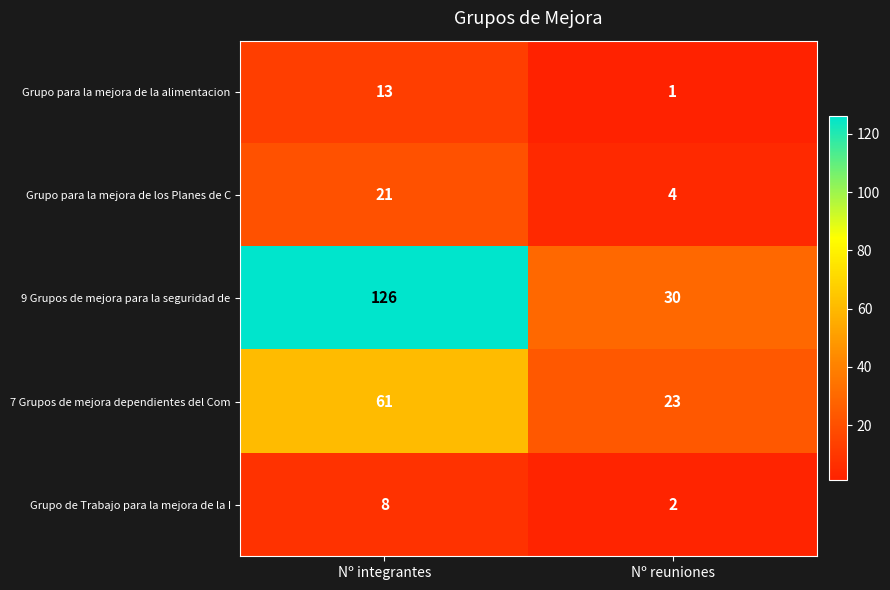

How many series are shown in this chart?

5